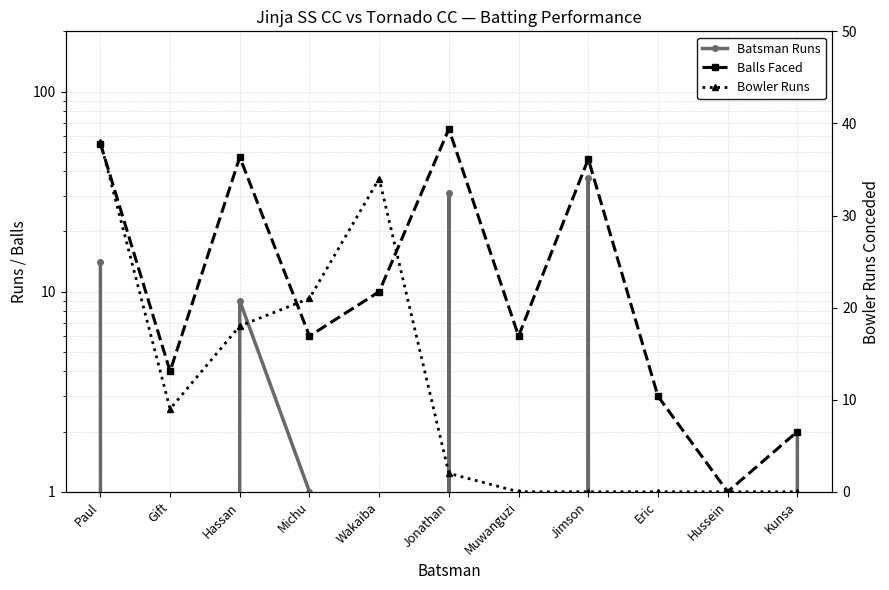

What is the spread (max minus min) of values at Wakaiba?

34